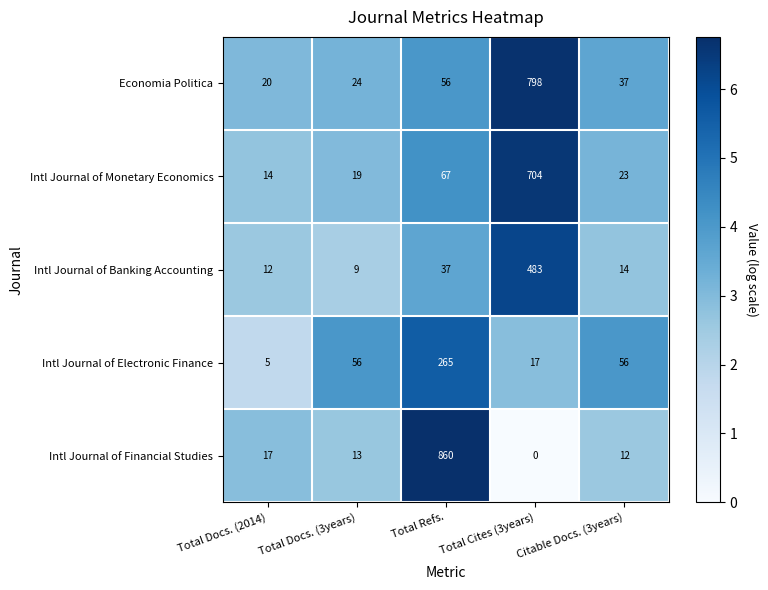

What is the lowest value of the Intl Journal of Monetary Economics series?

14